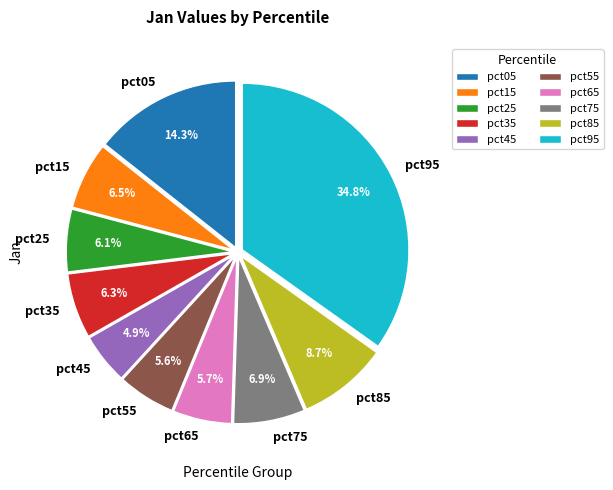

Which slice is the largest?

pct95